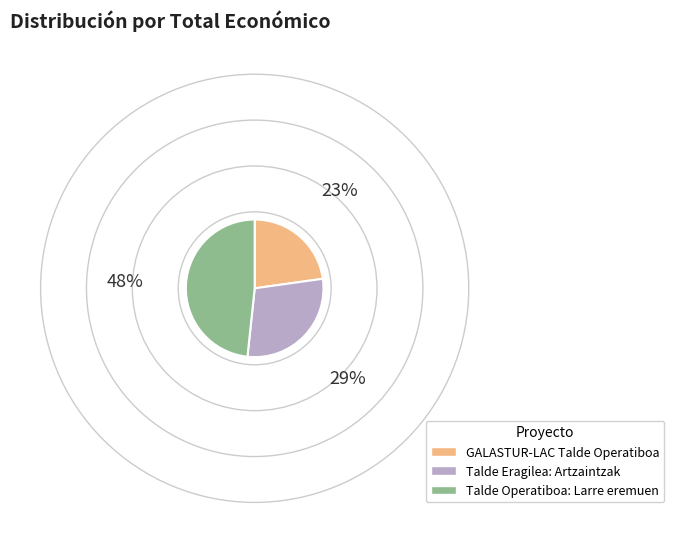

Which has a higher value, GALASTUR-LAC Talde Operatiboa or Talde Eragilea: Artzaintzak?

Talde Eragilea: Artzaintzak